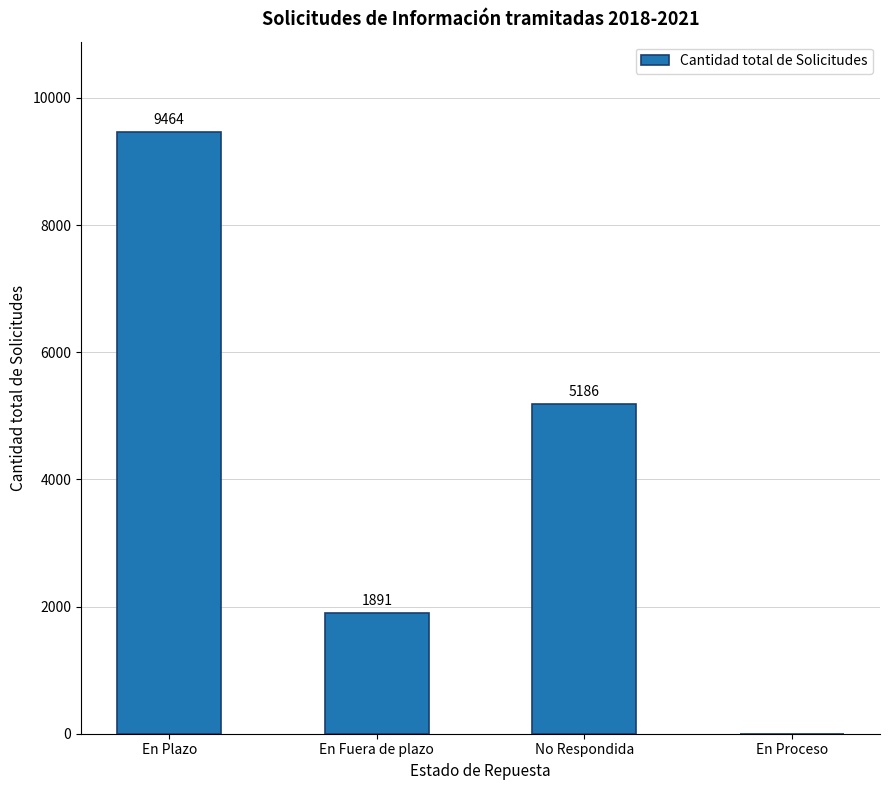

Reading right to left, list all the values displayed in this chart.

En Proceso=0	No Respondida=5186	En Fuera de plazo=1891	En Plazo=9464